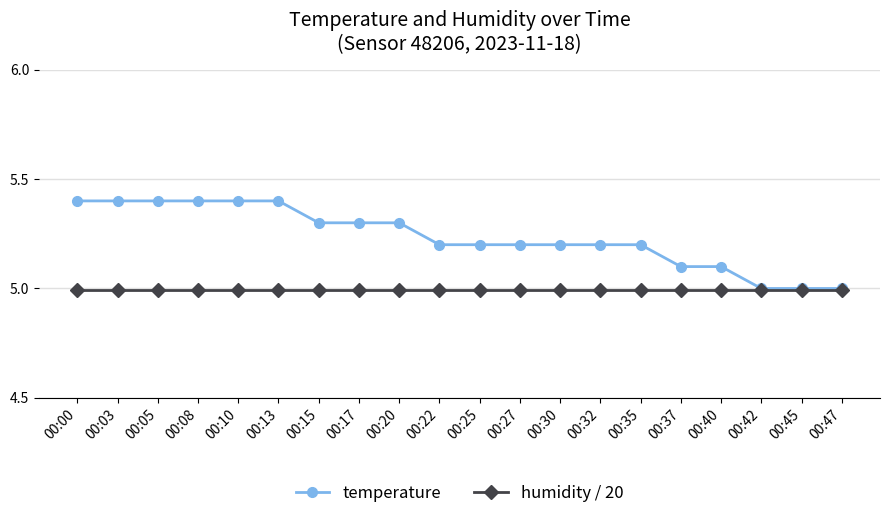

Reading right to left, extract all data points from this chart.

temperature: 5.0	5.0	5.0	5.1	5.1	5.2	5.2	5.2	5.2	5.2	5.2	5.3	5.3	5.3	5.4	5.4	5.4	5.4	5.4	5.4
humidity / 20: 5.0	5.0	5.0	5.0	5.0	5.0	5.0	5.0	5.0	5.0	5.0	5.0	5.0	5.0	5.0	5.0	5.0	5.0	5.0	5.0